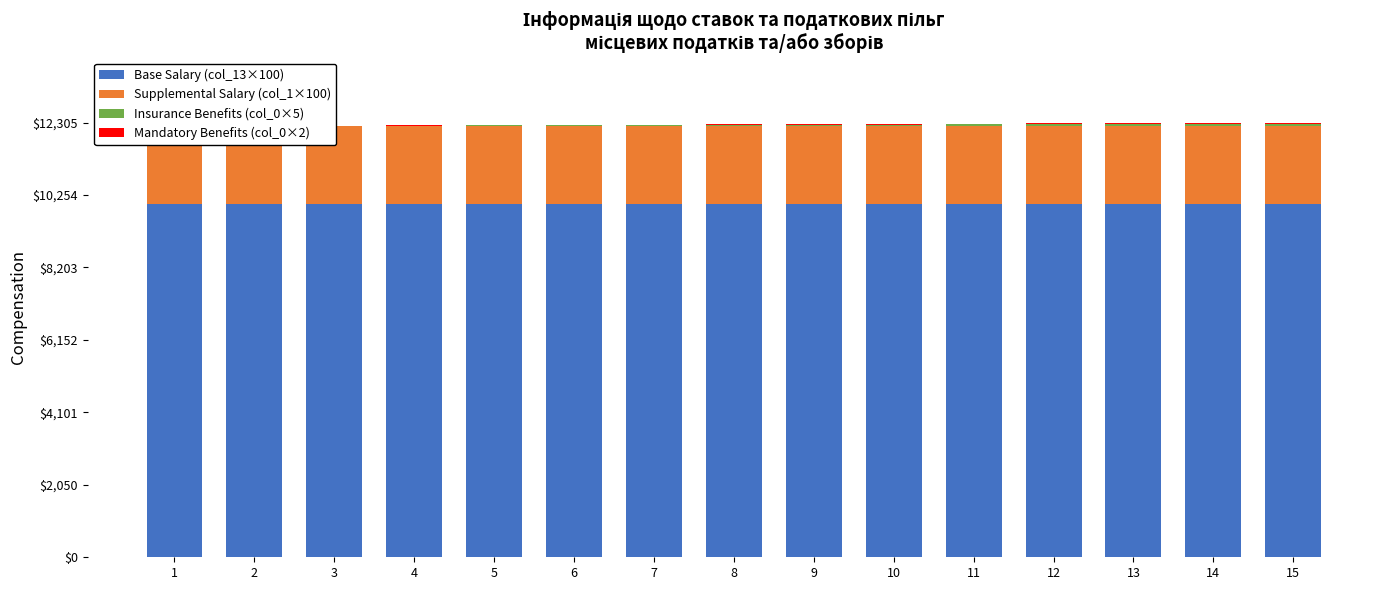

How many groups of bars are there?

15